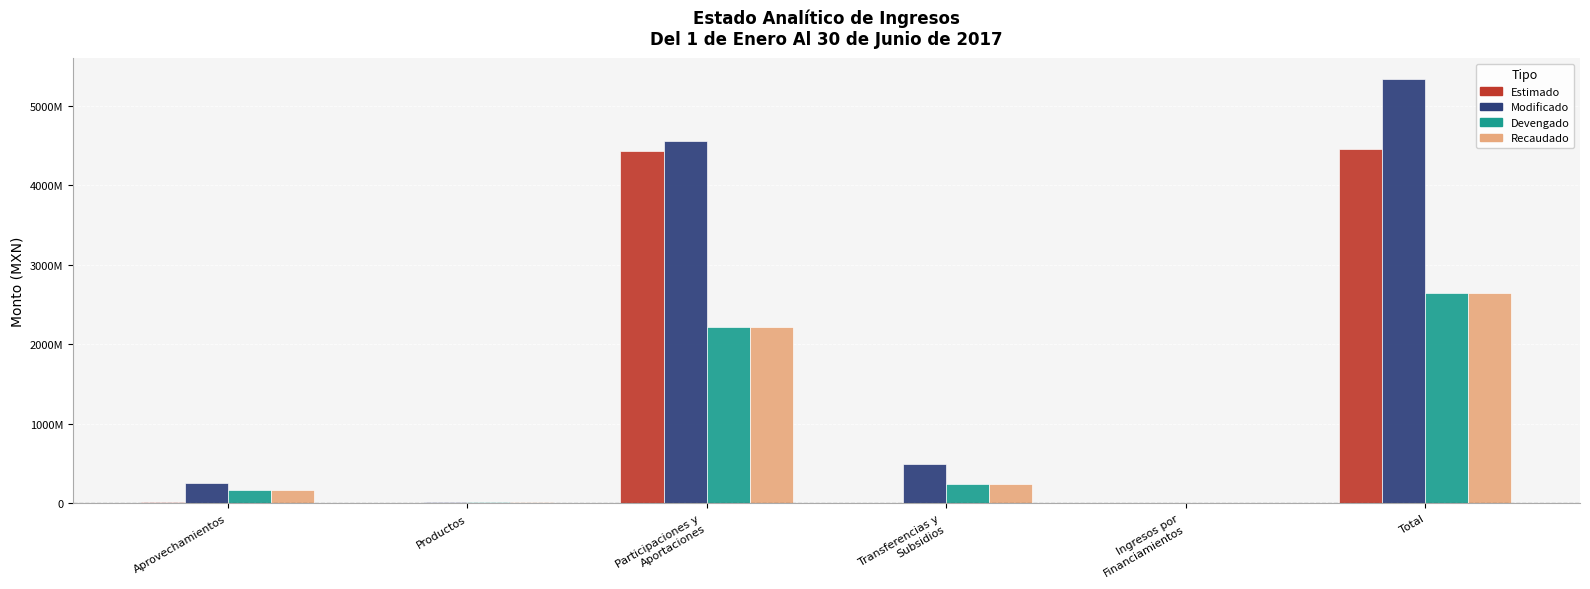

At how many categories does at least one series exceed 2295253946?

2